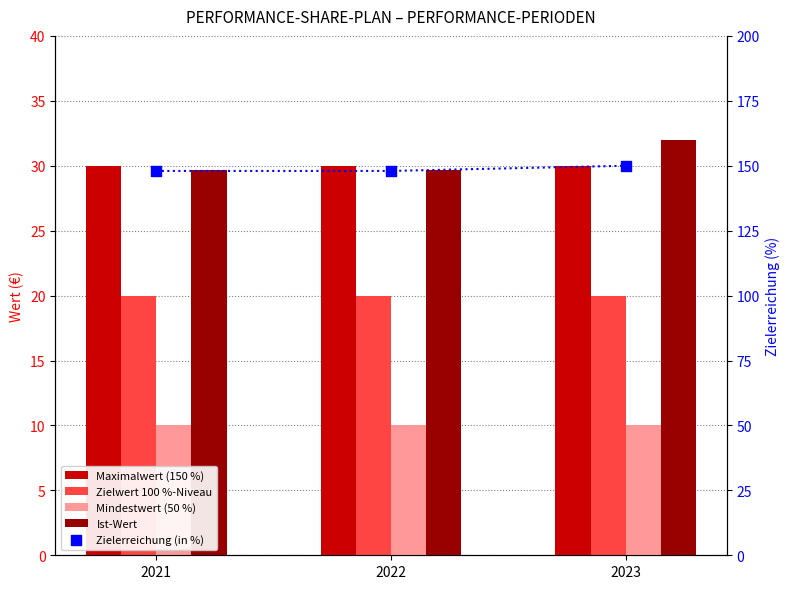

Which series reaches the minimum Y coordinate?

Mindestwert (50 %)